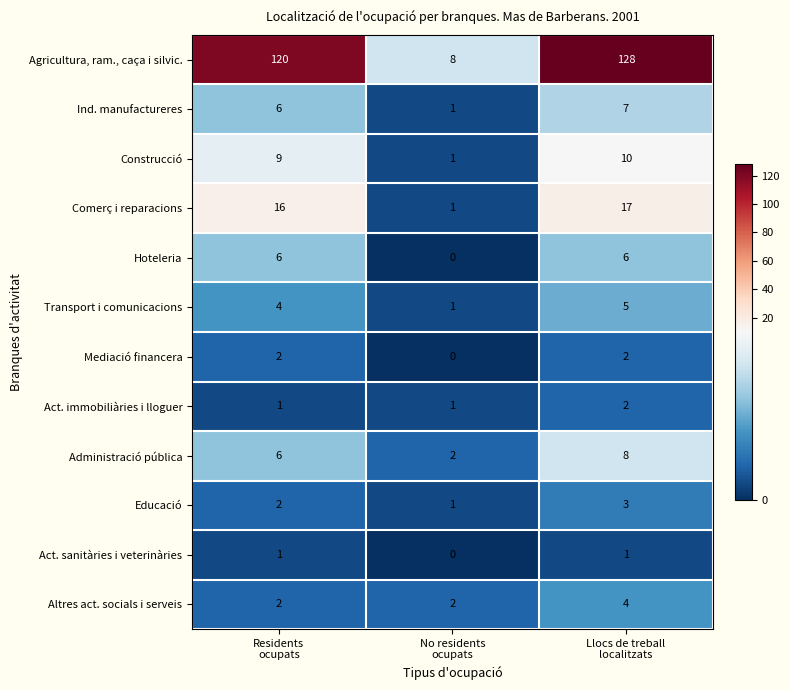

Which series changed the most between Residents
ocupats and No residents
ocupats?

Agricultura, ram., caça i silvic.